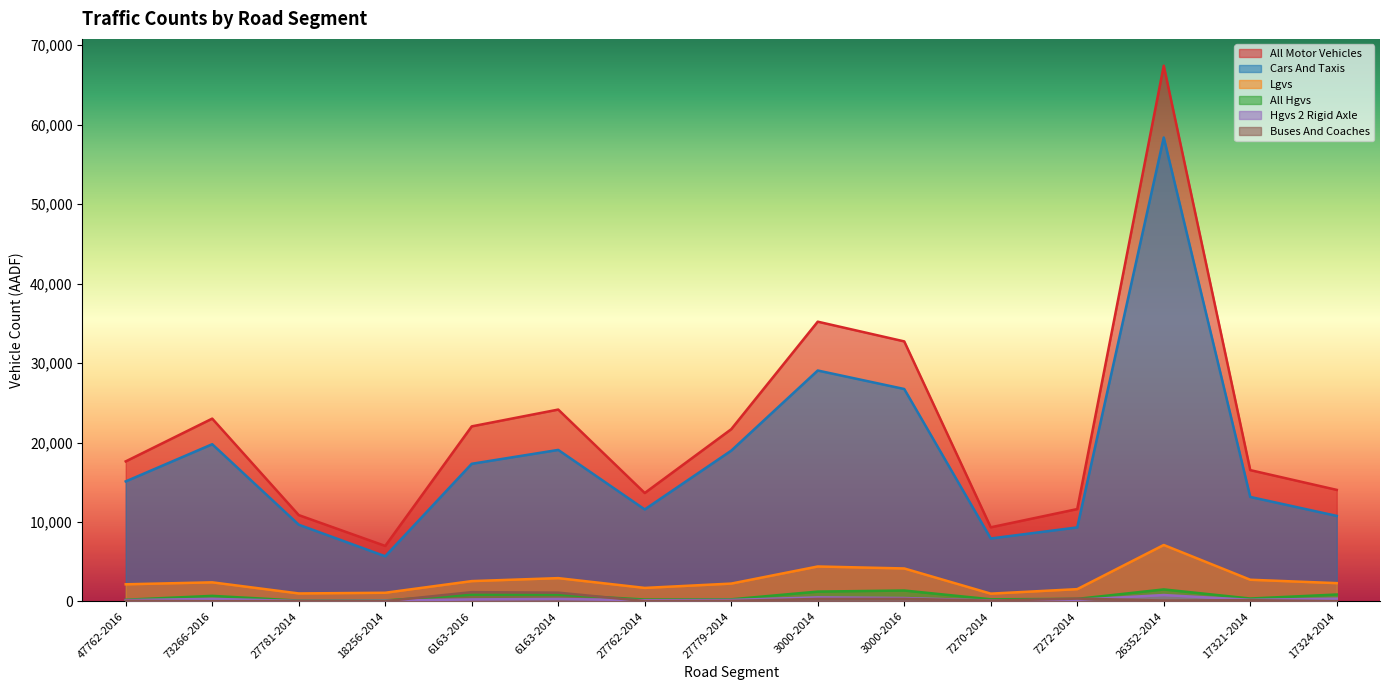

What is the maximum value shown in the chart?

67420